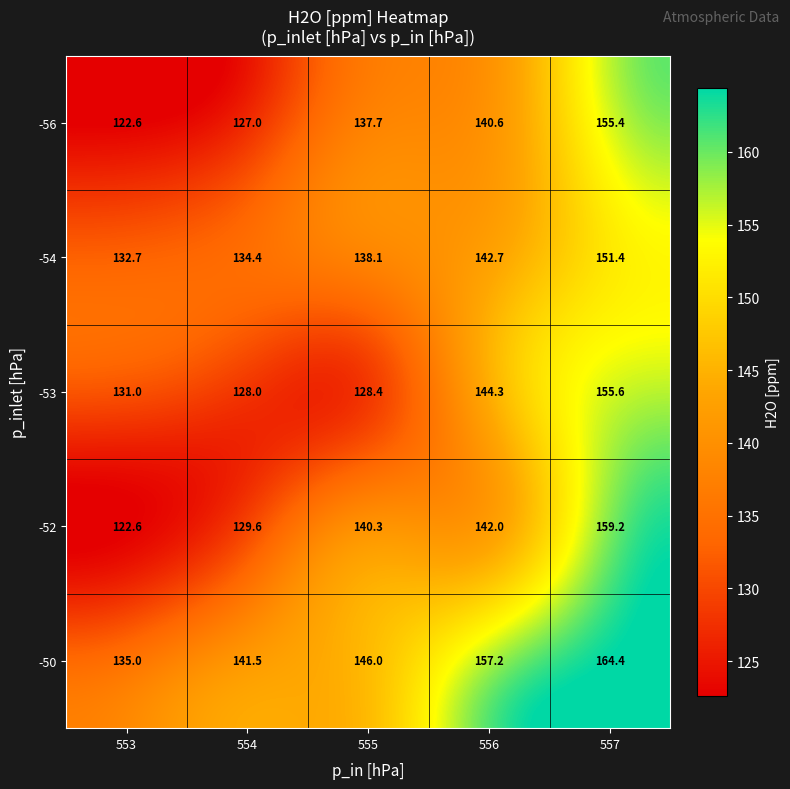

Count the number of data series in this chart.

5